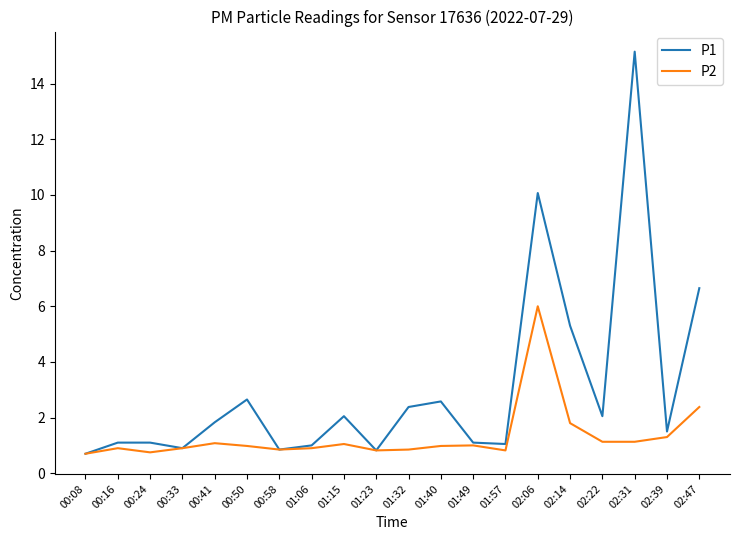

What are all the series names shown in the legend?

P1, P2